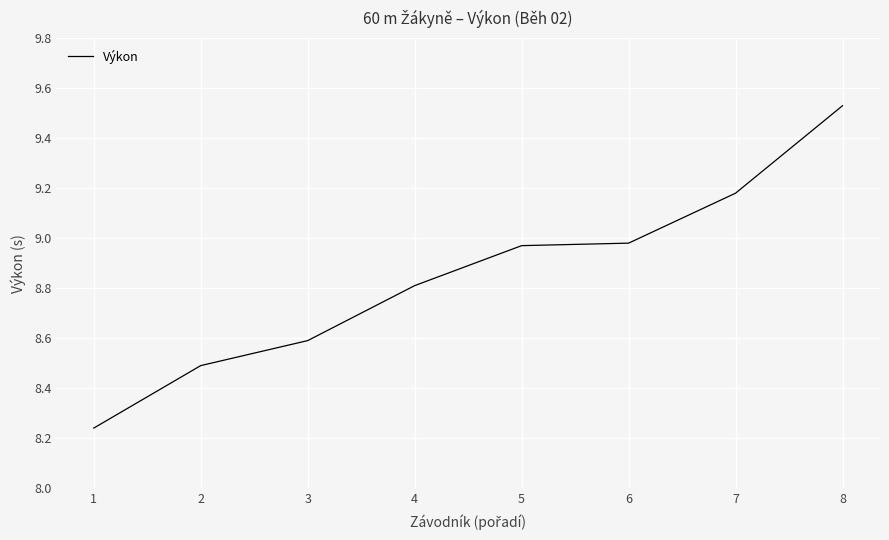

True or false: the data shows 12.2 at 4.

False